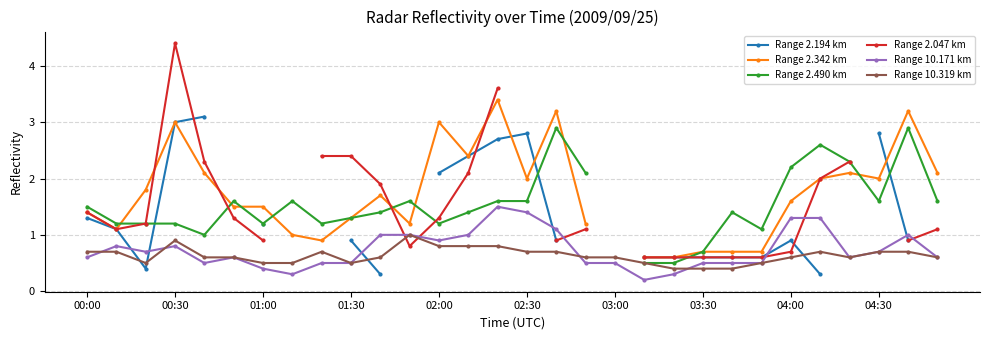

The value of Range 10.171 km at 02:00 is 0.9. True or false?

True